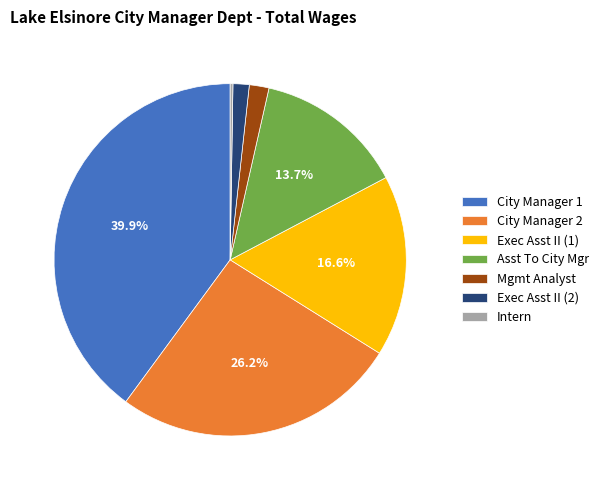

Does Exec Asst II (2) represent more than half of the total?

No